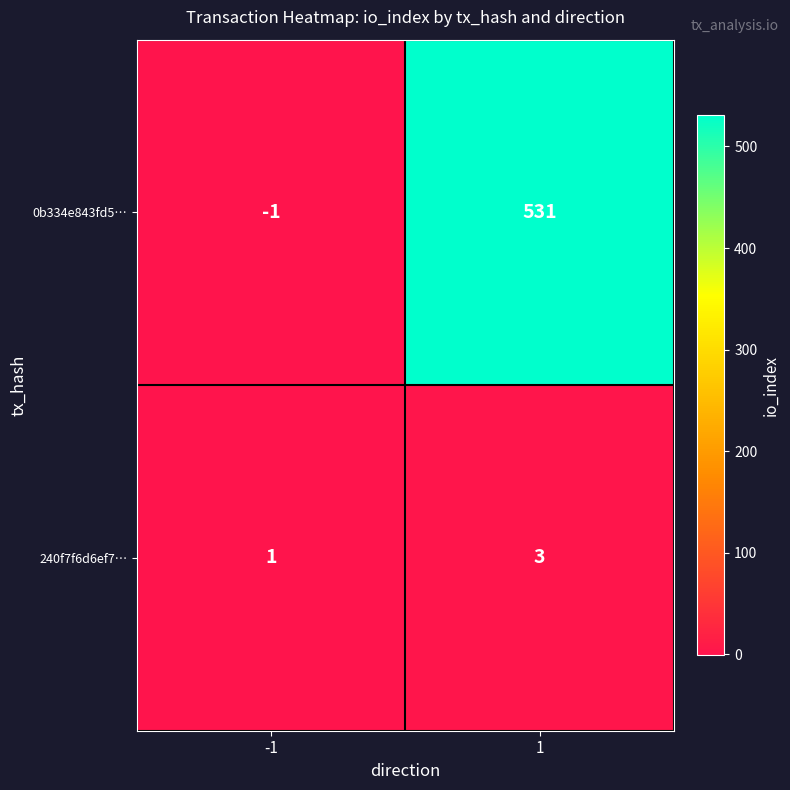

Is it true that 240f7f6d6ef7… equals 1 at -1?

True